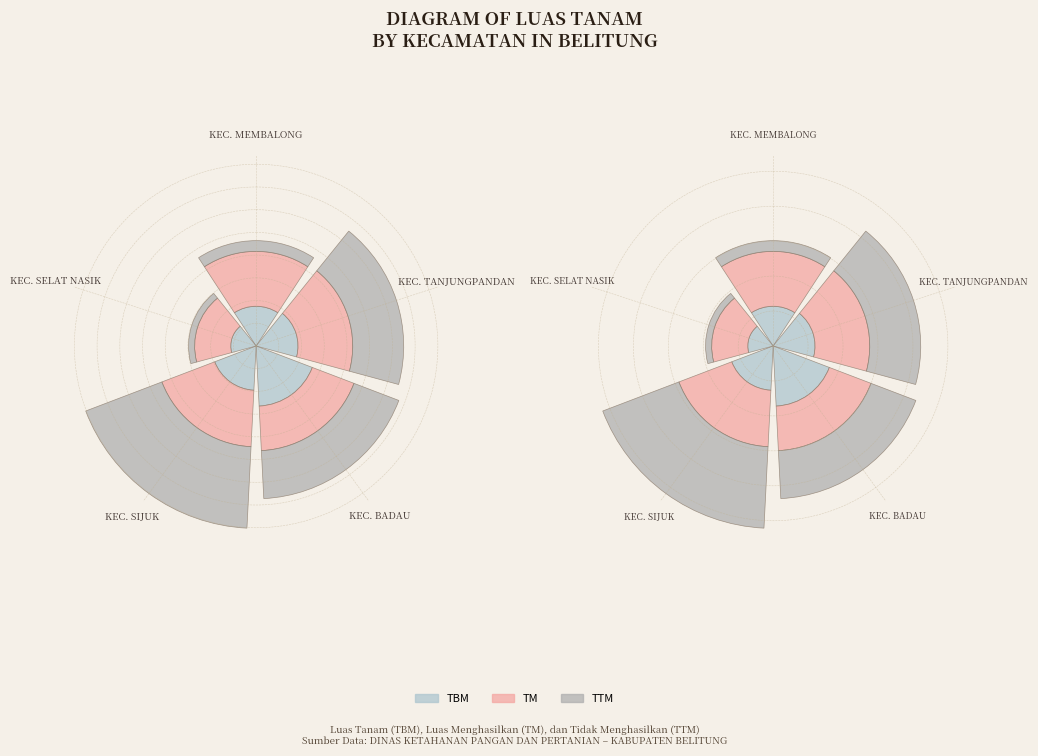

How many segments does this pie chart have?

5